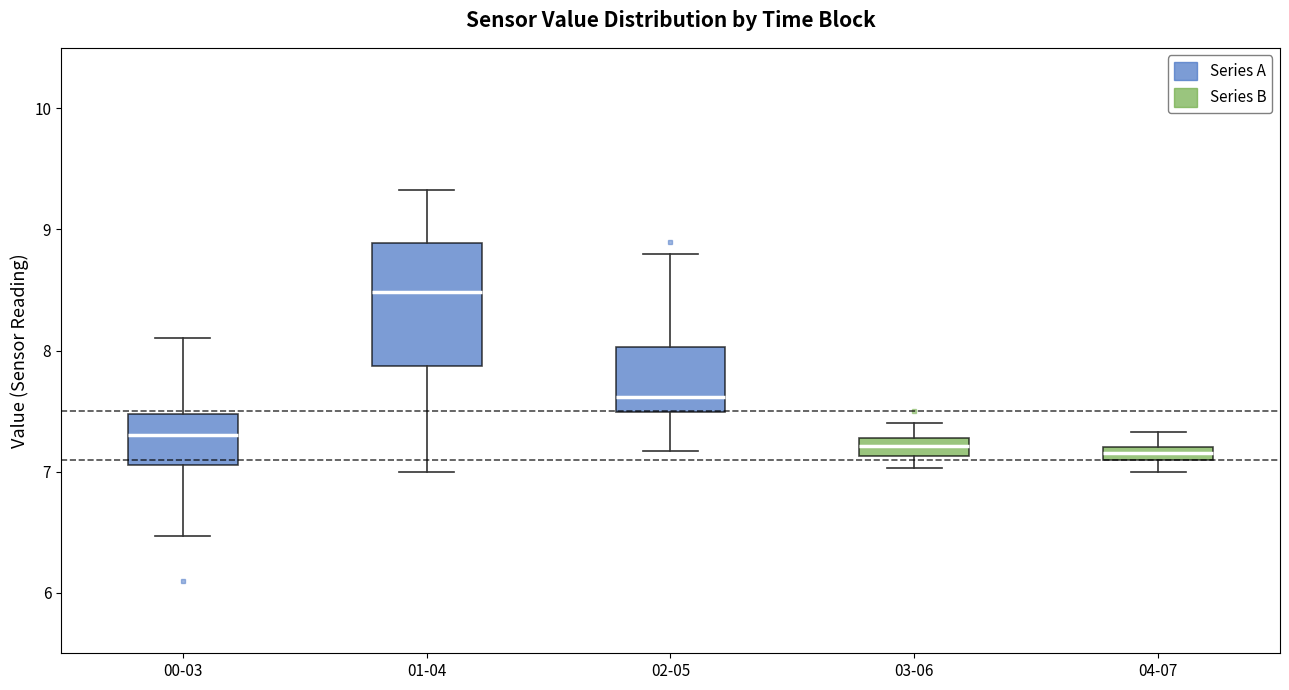

Comparing the boxes themselves (not the whiskers), which one is the tallest?

01-04